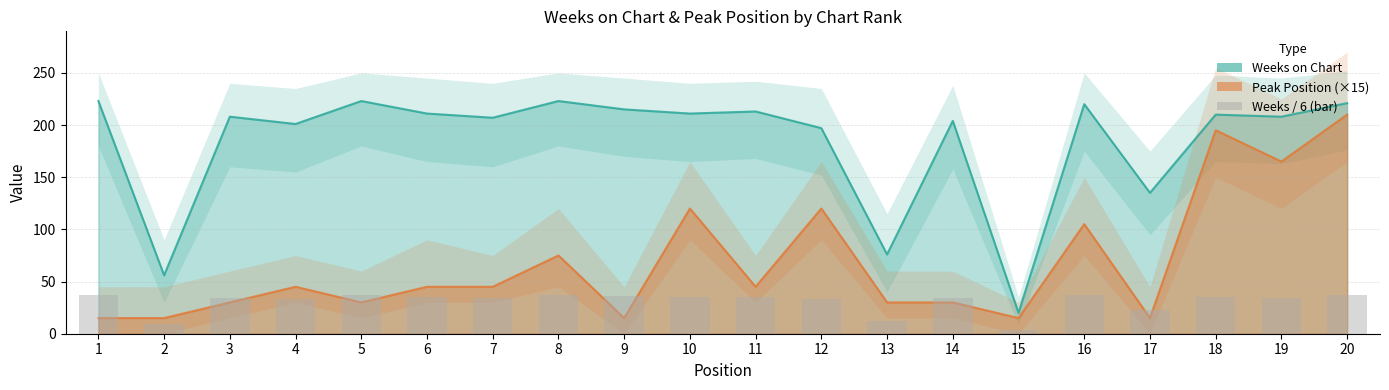

What is the ratio of the value at 6 to the value at 14?

1.0